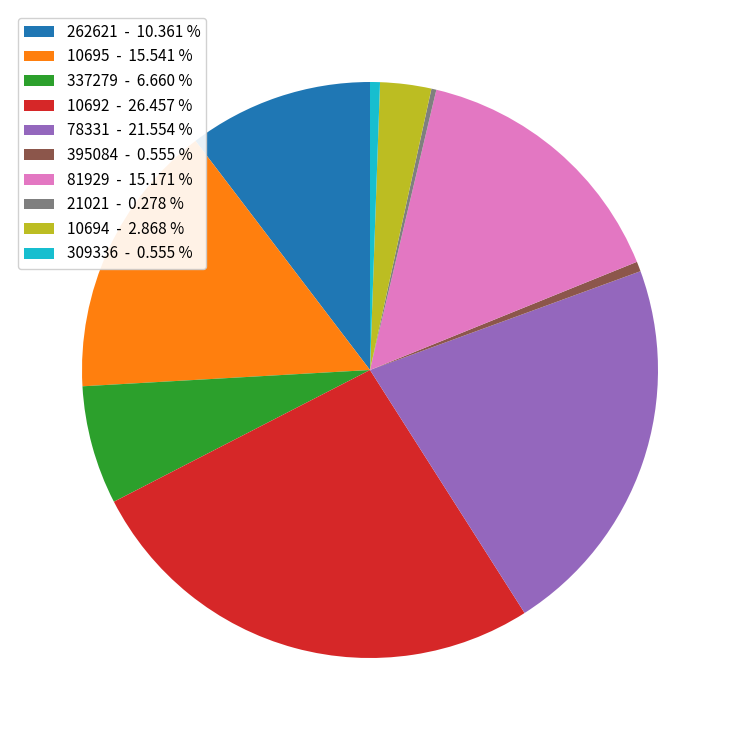

Approximately how many times larger is the value at 337279 - 6.660 % compared to 78331 - 21.554 %?

0.3